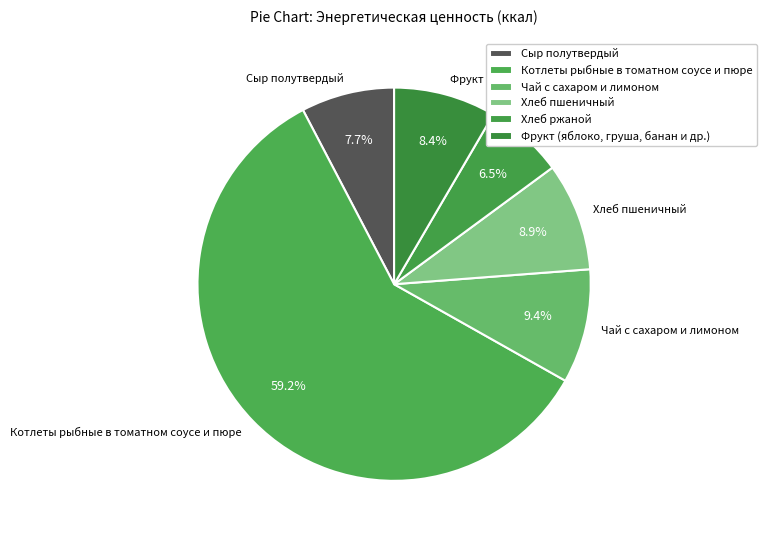

Count the number of slices in the pie.

6